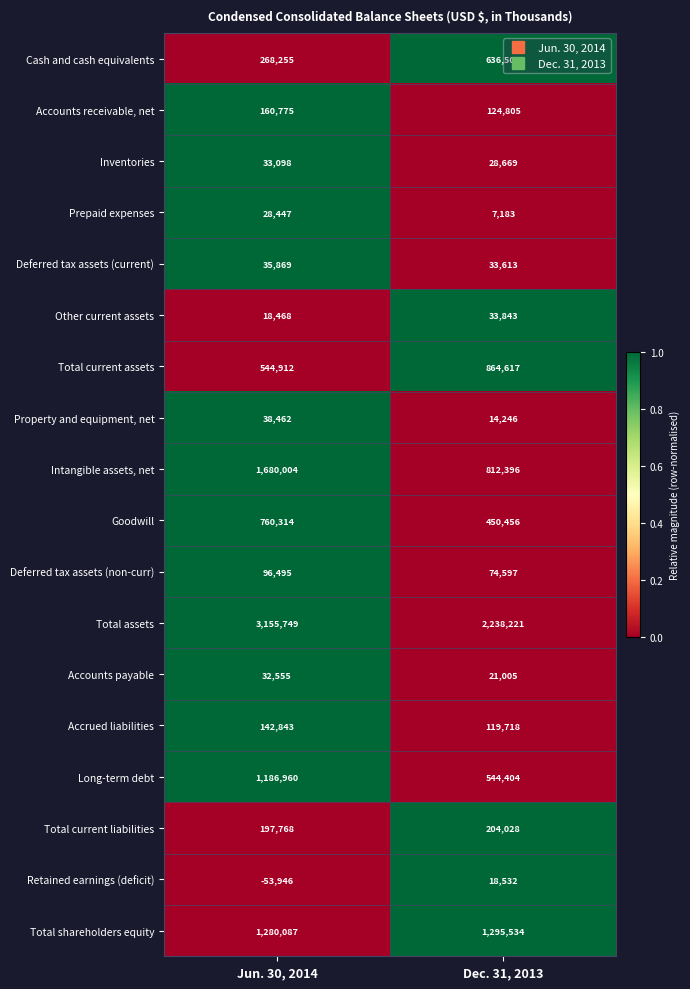

Which series has the largest range (max minus min)?

Total assets